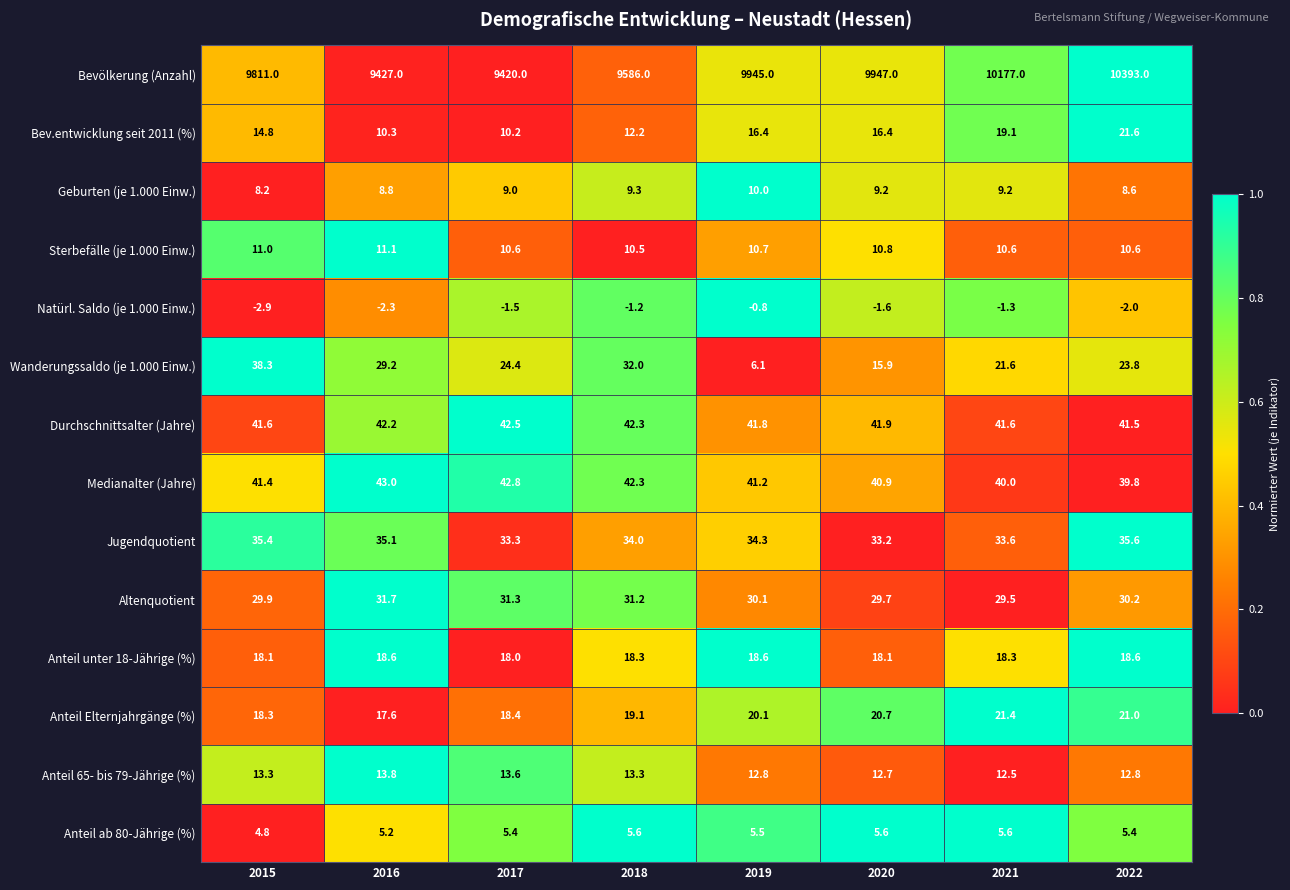

Which category has the lowest value in the Medianalter (Jahre) series?

2022